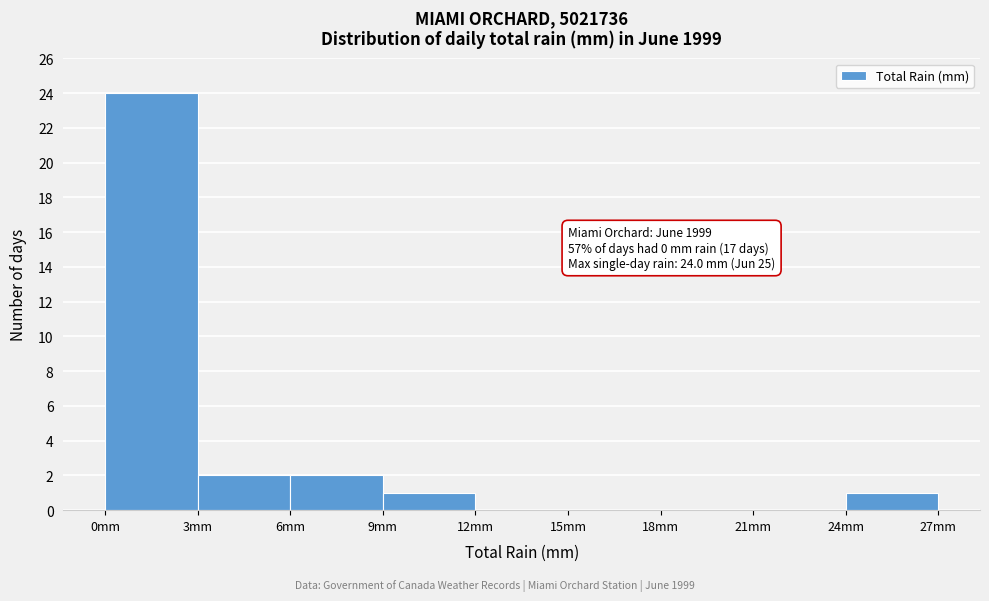

Which range on the x-axis has the tallest bar?

0 to 3